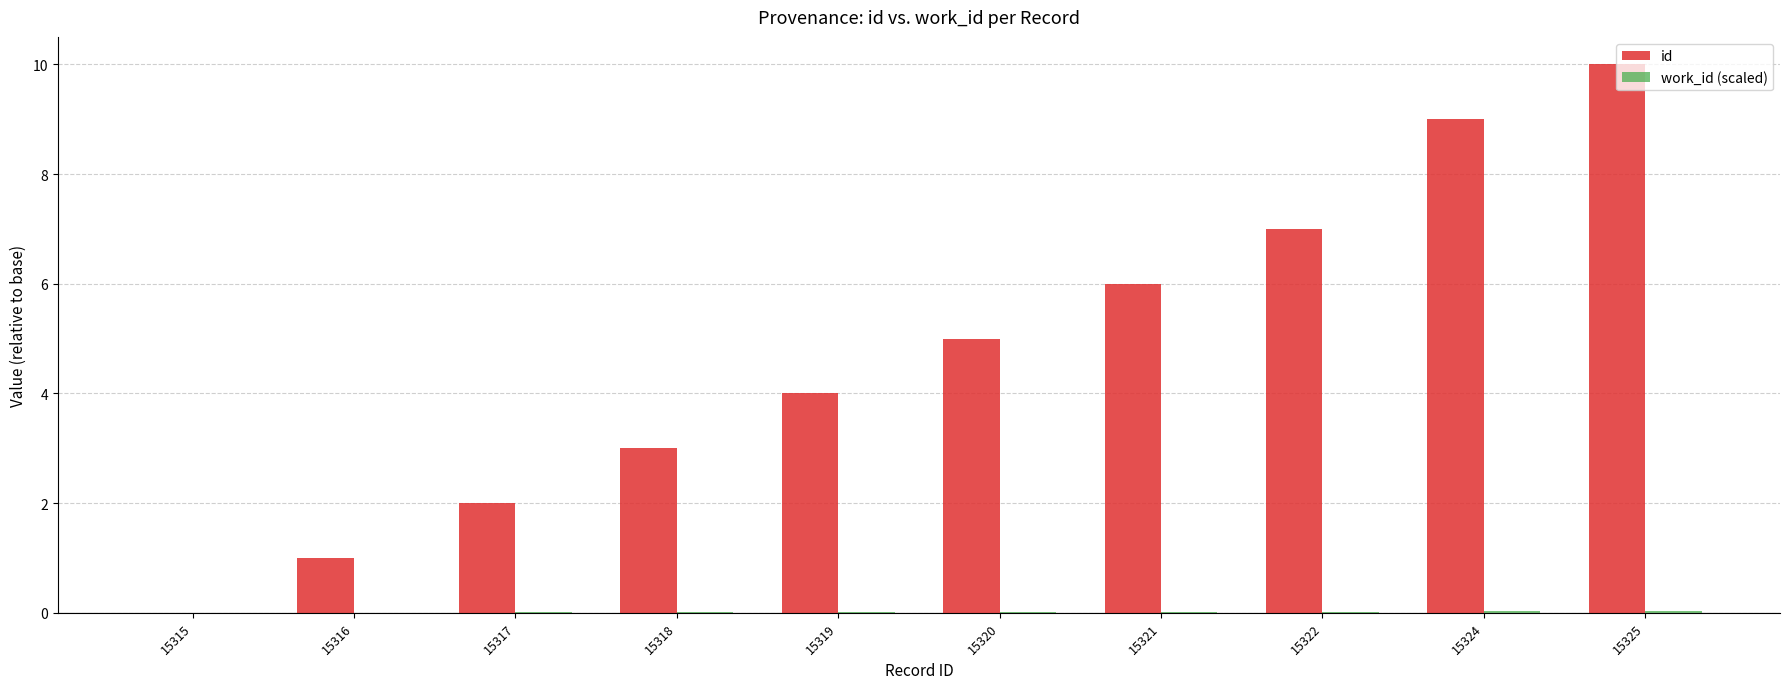

Read the id value at 15318.

3.0